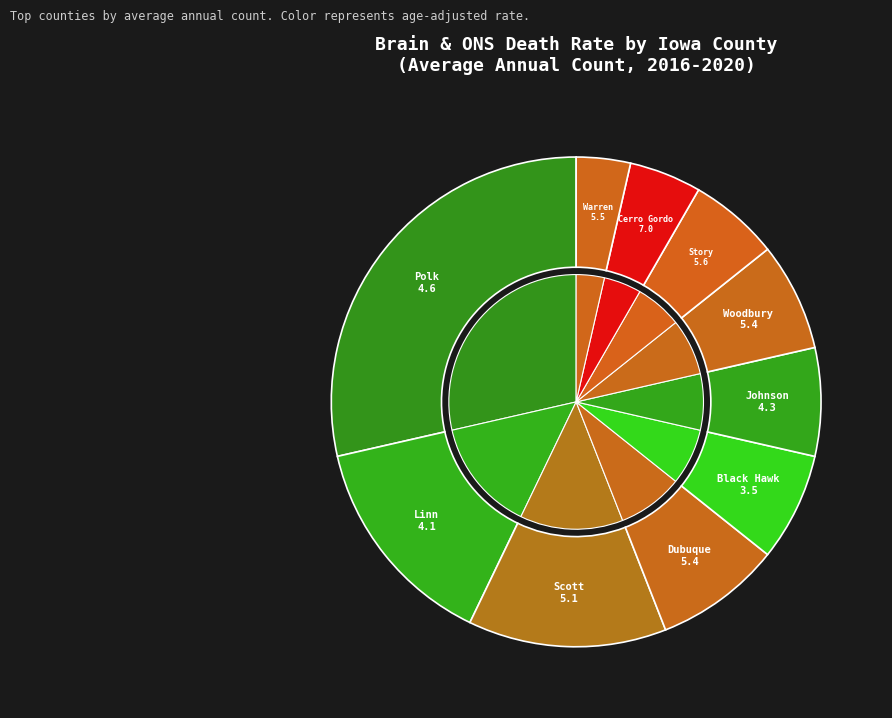

Combined, what portion of the pie is Linn County and Woodbury County?

21.4%